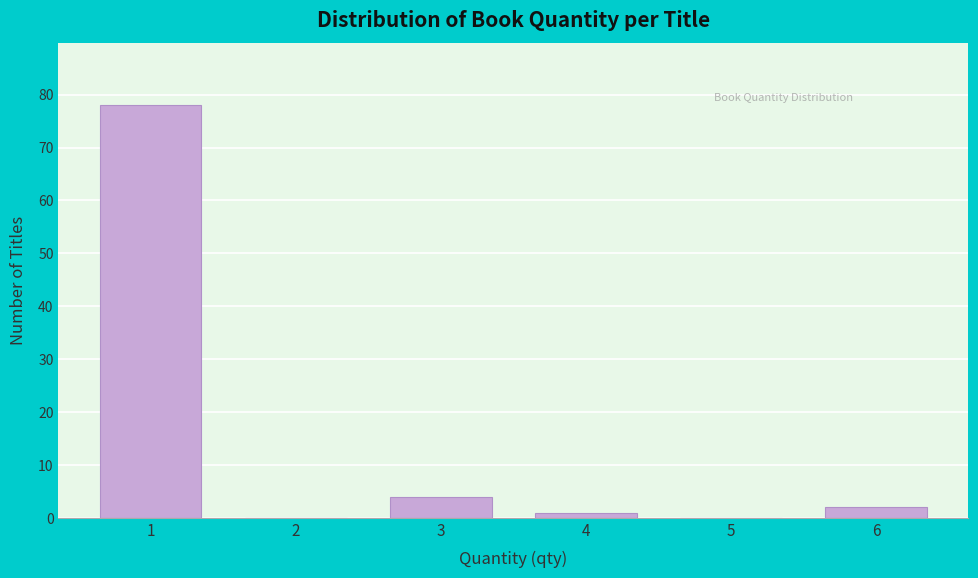

Reading right to left, transcribe all the data shown in this chart.

6=2	5=0	4=1	3=4	2=0	1=78